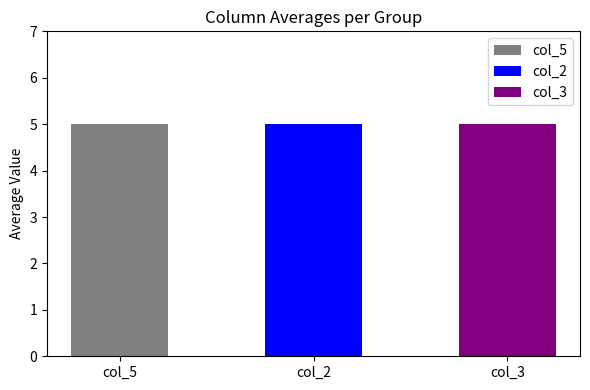

Rank the series at 7 from lowest to highest value.

col_5, col_3, col_2